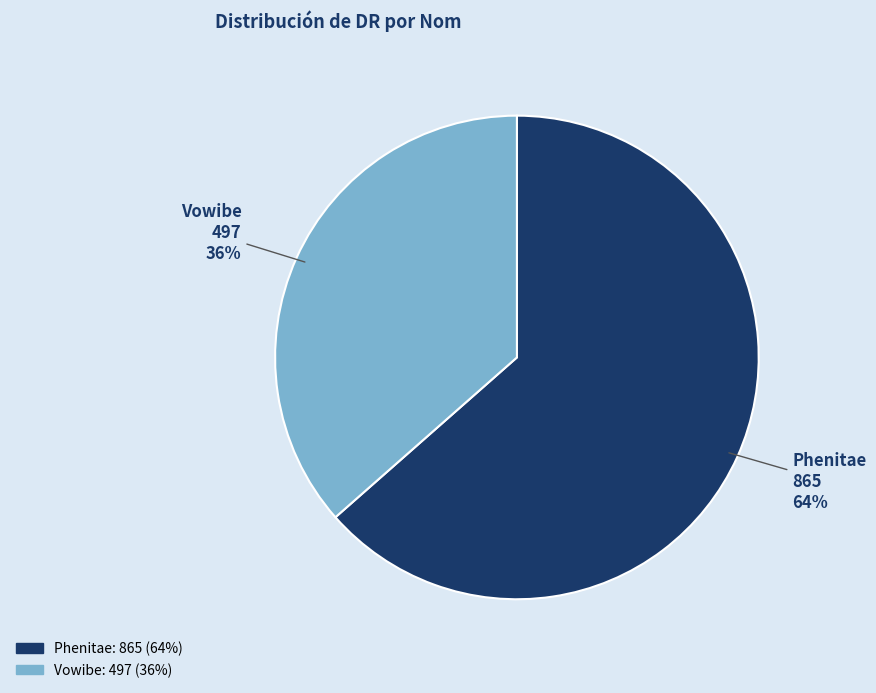

Combined, do Vowibe and Phenitae account for over 50%?

Yes